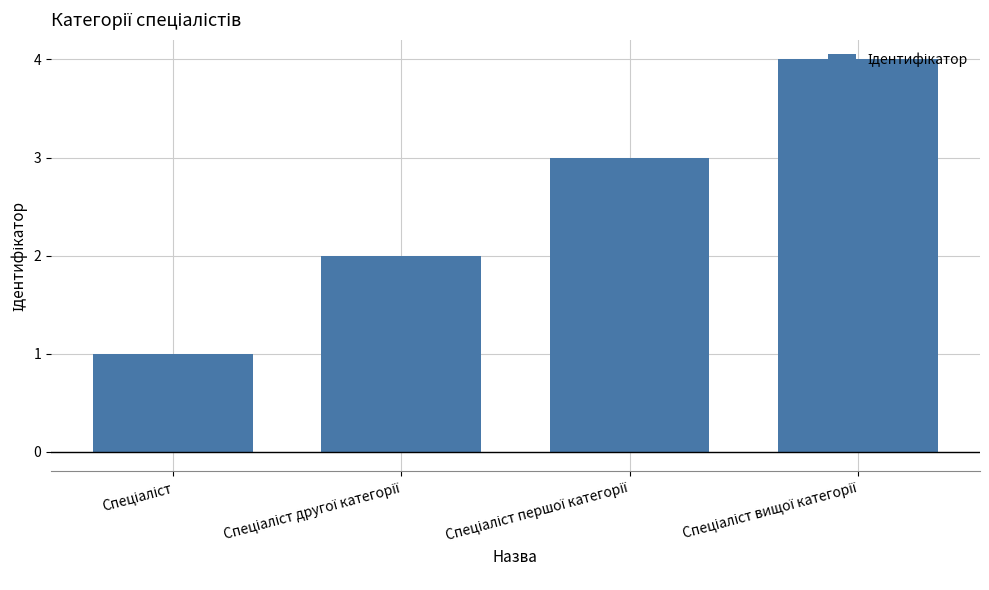

What is the greatest value displayed?

4